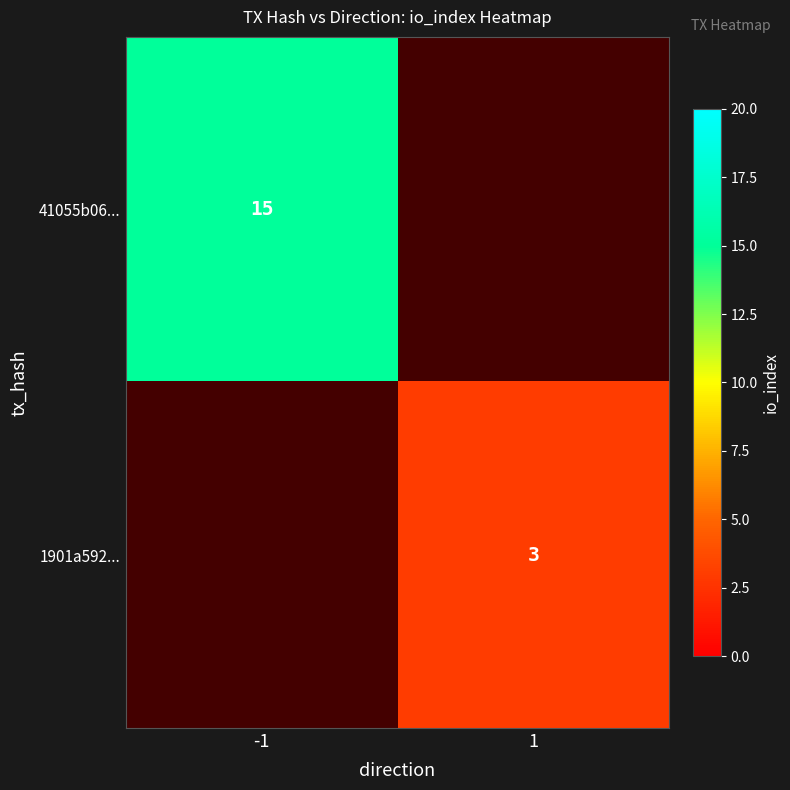

The 1901a592... series shows 5 at 1. True or false?

False